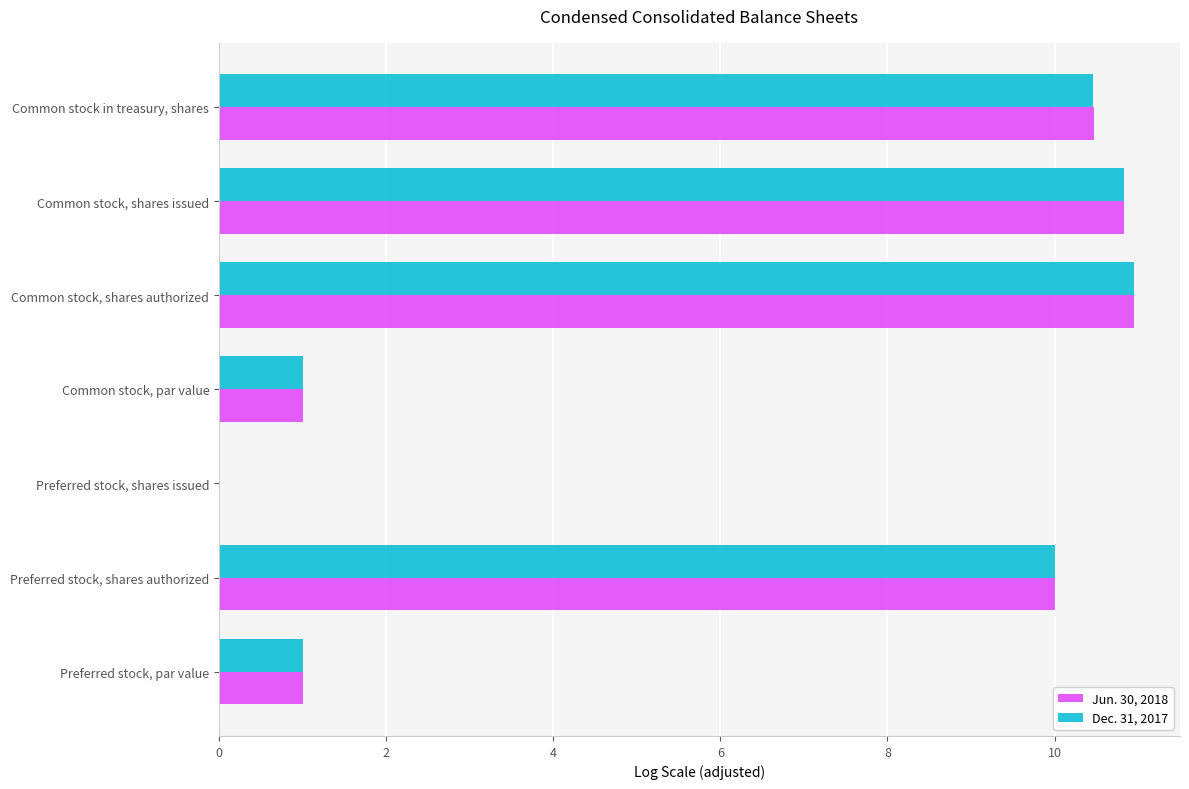

The value of Jun. 30, 2018 at Common stock, shares issued is 10.8. True or false?

True